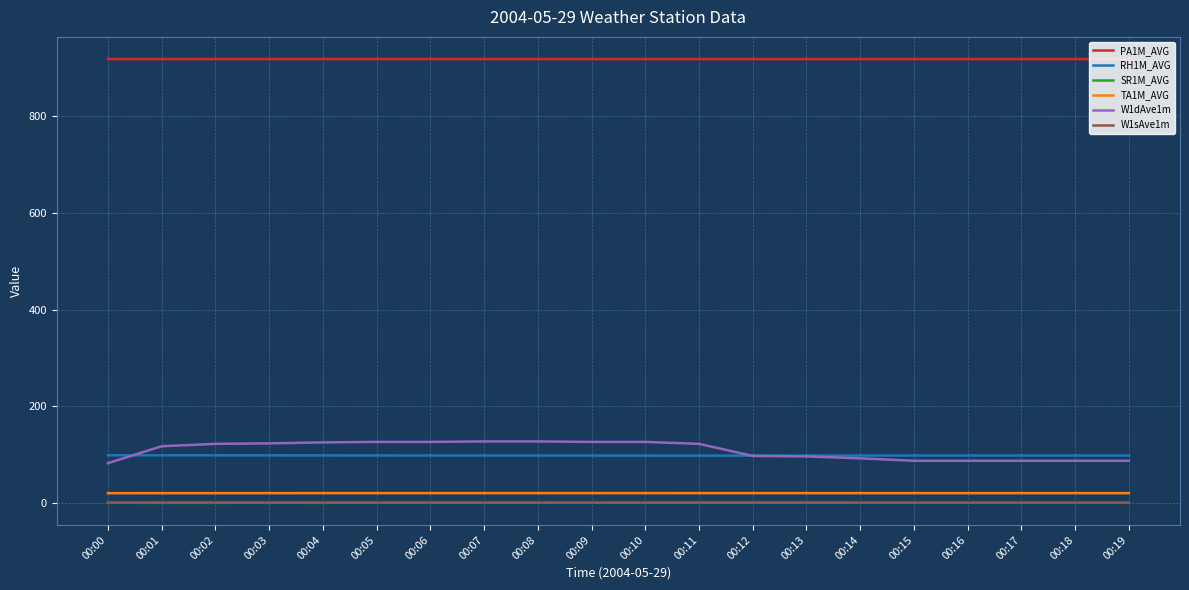

True or false: SR1M_AVG and W1dAve1m intersect in this chart.

False